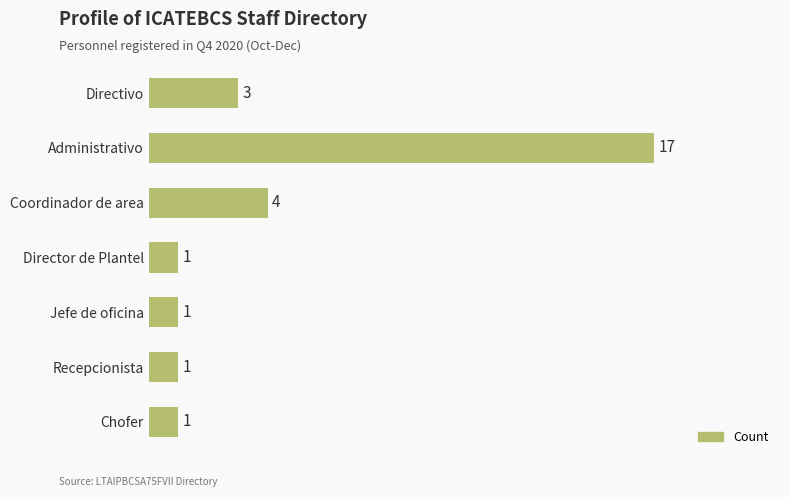

What is the smallest value displayed?

1